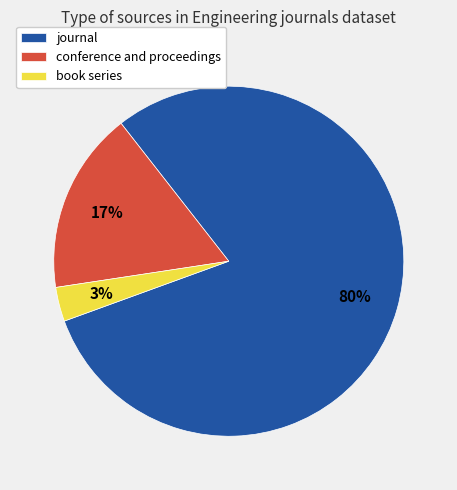

To the nearest percent, what is the difference between the journal and conference and proceedings slice percentages?

63%